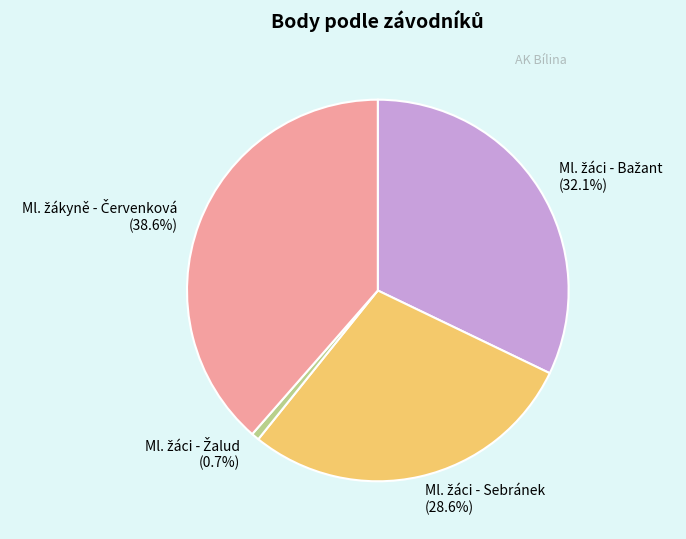

Is there a majority slice in this chart?

No